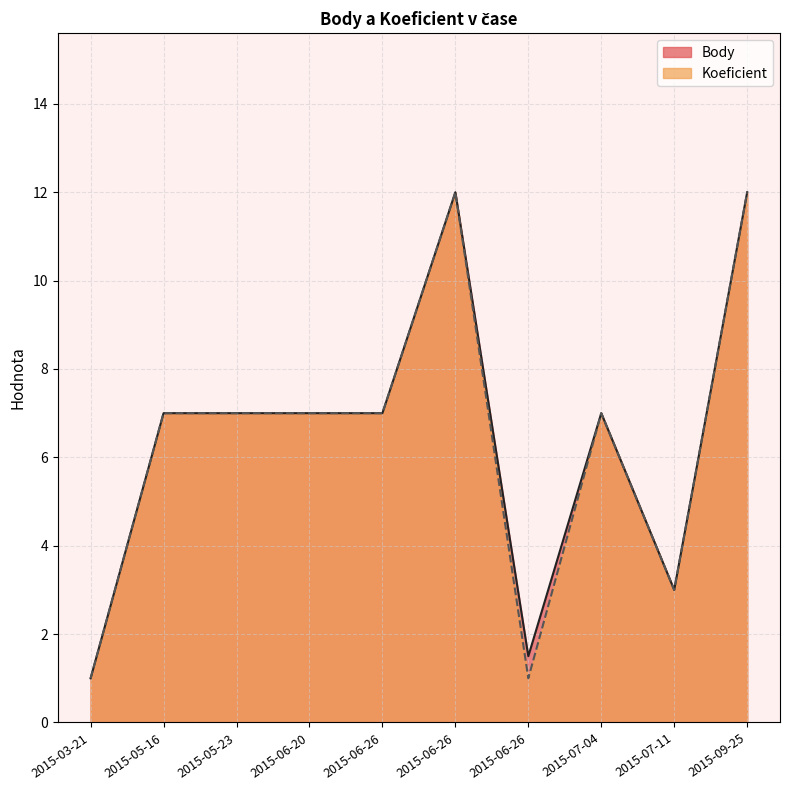

True or false: Body and Koeficient intersect in this chart.

False